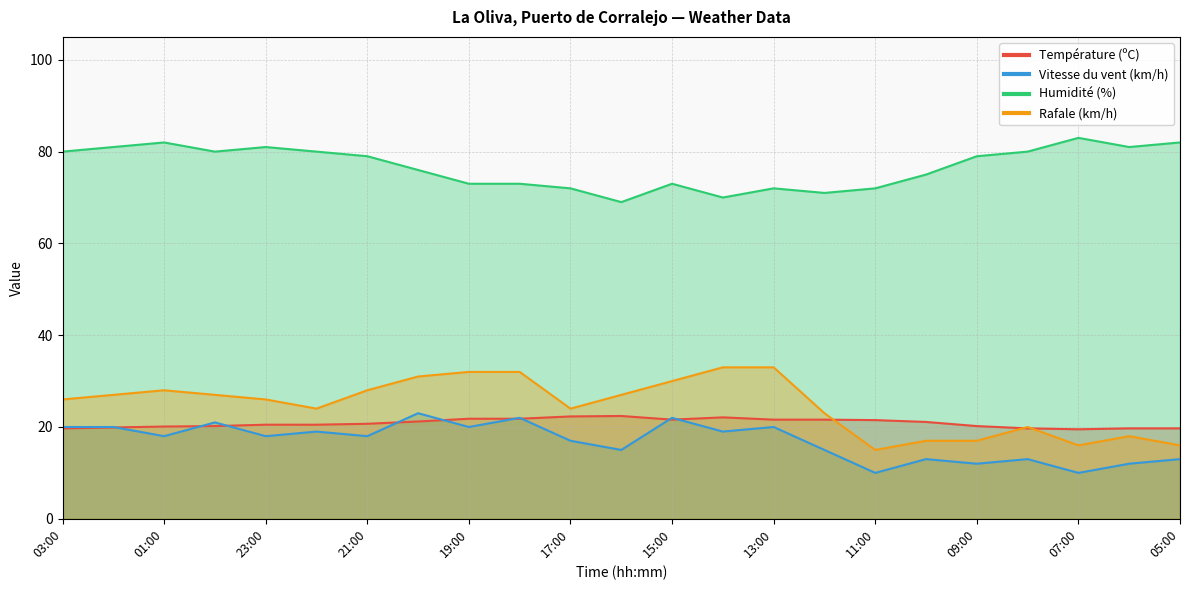

In Rafale (km/h), how many points are lower than both neighbors (excluding endpoints)?

4